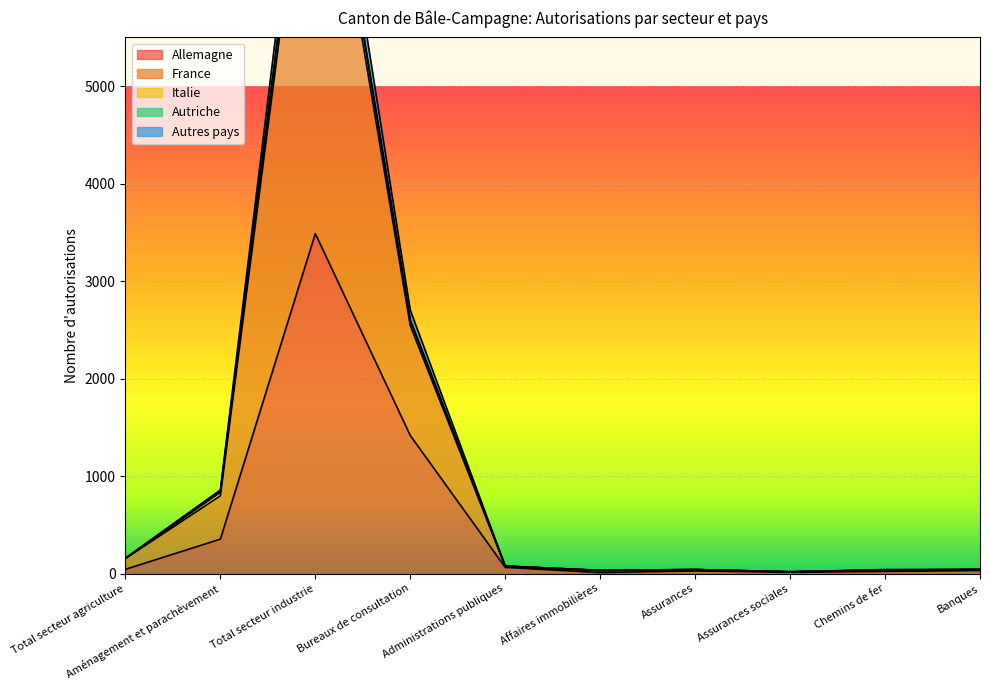

At which label is Allemagne closest to 1748?

Bureaux de consultation